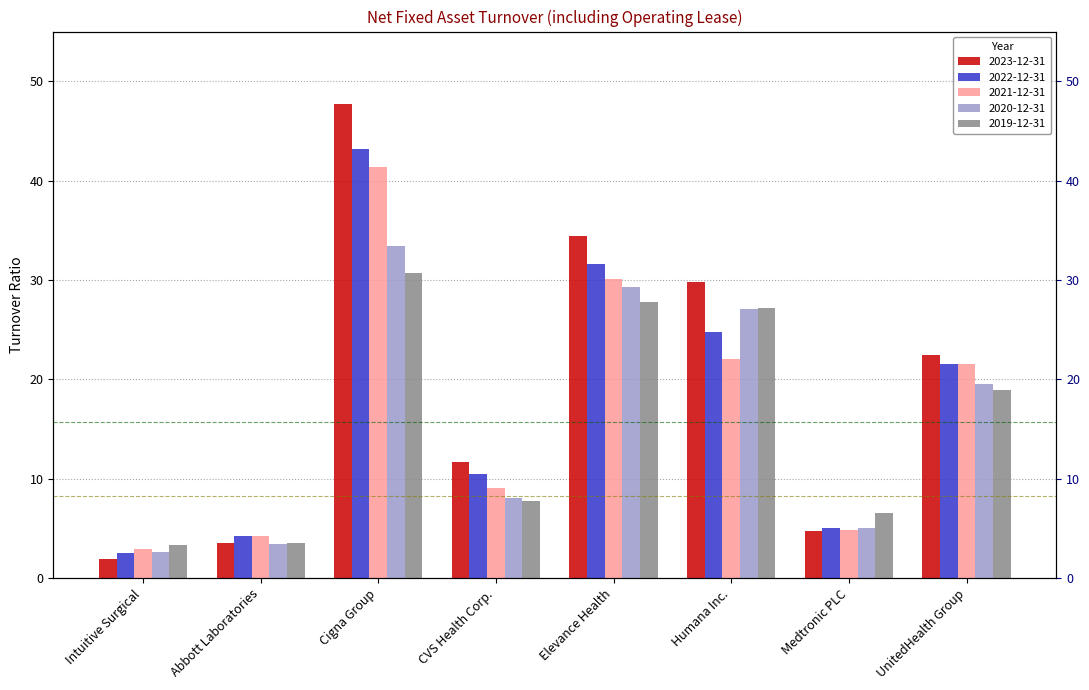

Which category has the lowest value in the 2022-12-31 series?

Intuitive Surgical